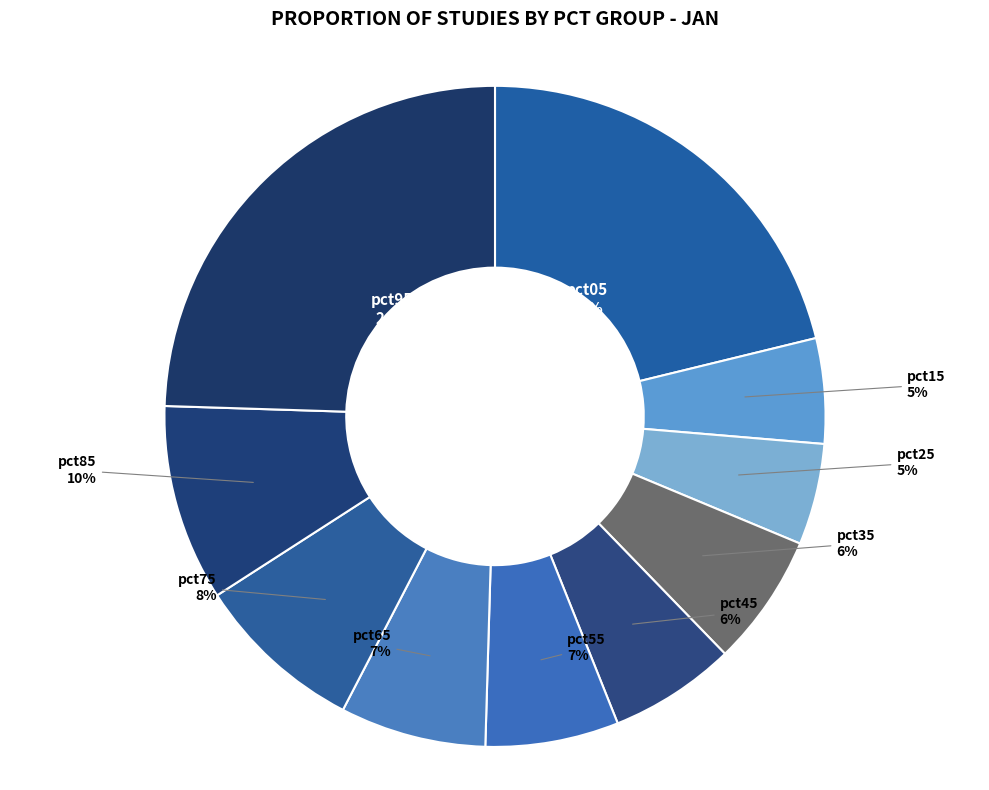

How many segments does this pie chart have?

10